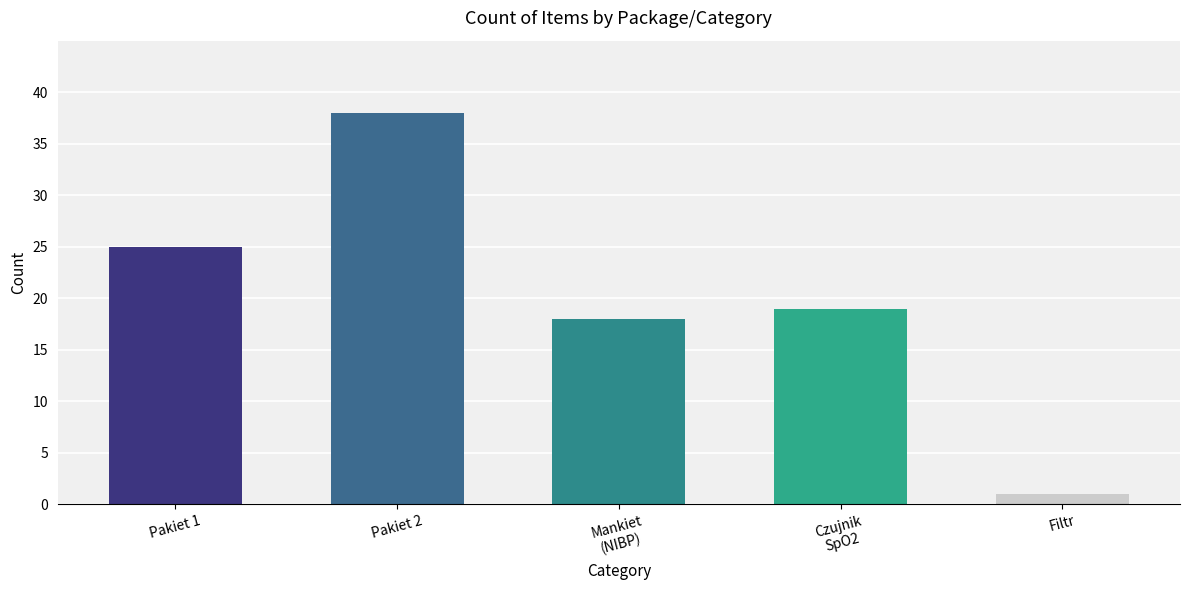

Read the value at Mankiet
(NIBP), to the nearest 10.

20